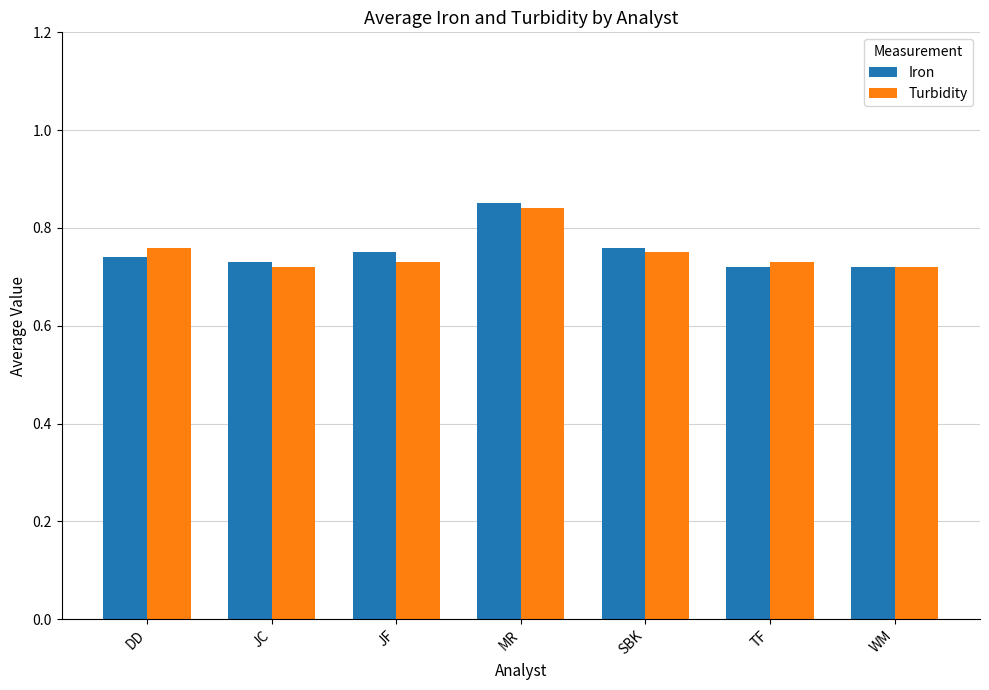

What is the total value across all series at WM?

1.4